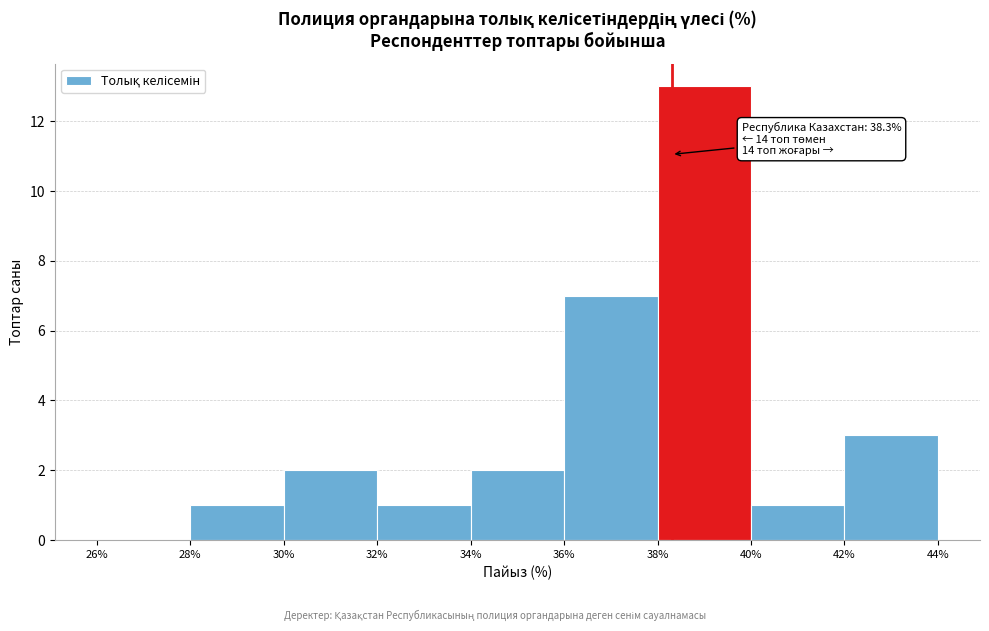

Over which range of the x-axis is the bar tallest?

38% to 40%